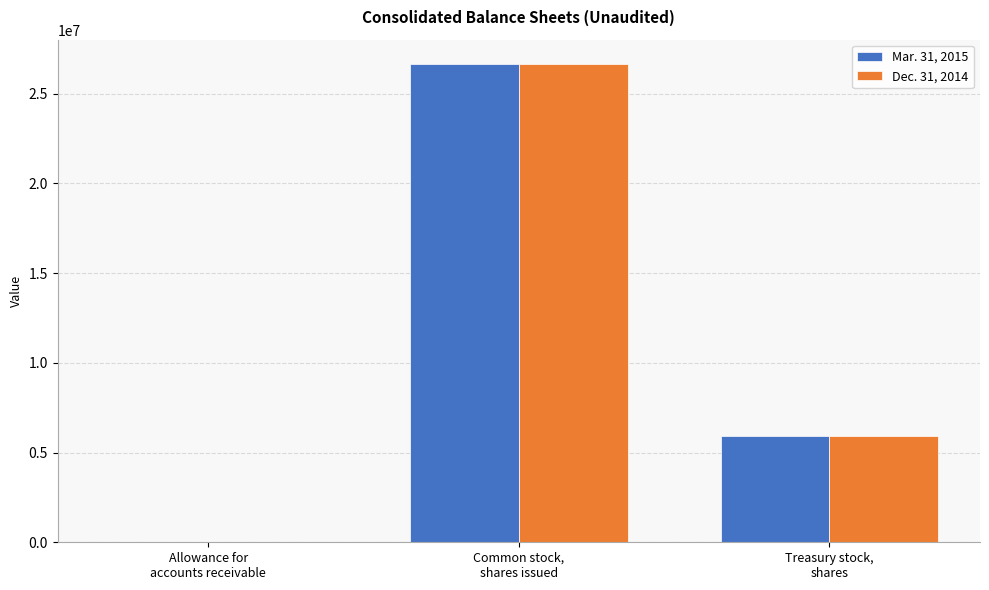

Reading left to right, transcribe all the data shown in this chart.

Mar. 31, 2015: Allowance for
accounts receivable=2065	Common stock,
shares issued=26663803	Treasury stock,
shares=5934651
Dec. 31, 2014: Allowance for
accounts receivable=2065	Common stock,
shares issued=26657003	Treasury stock,
shares=5934651